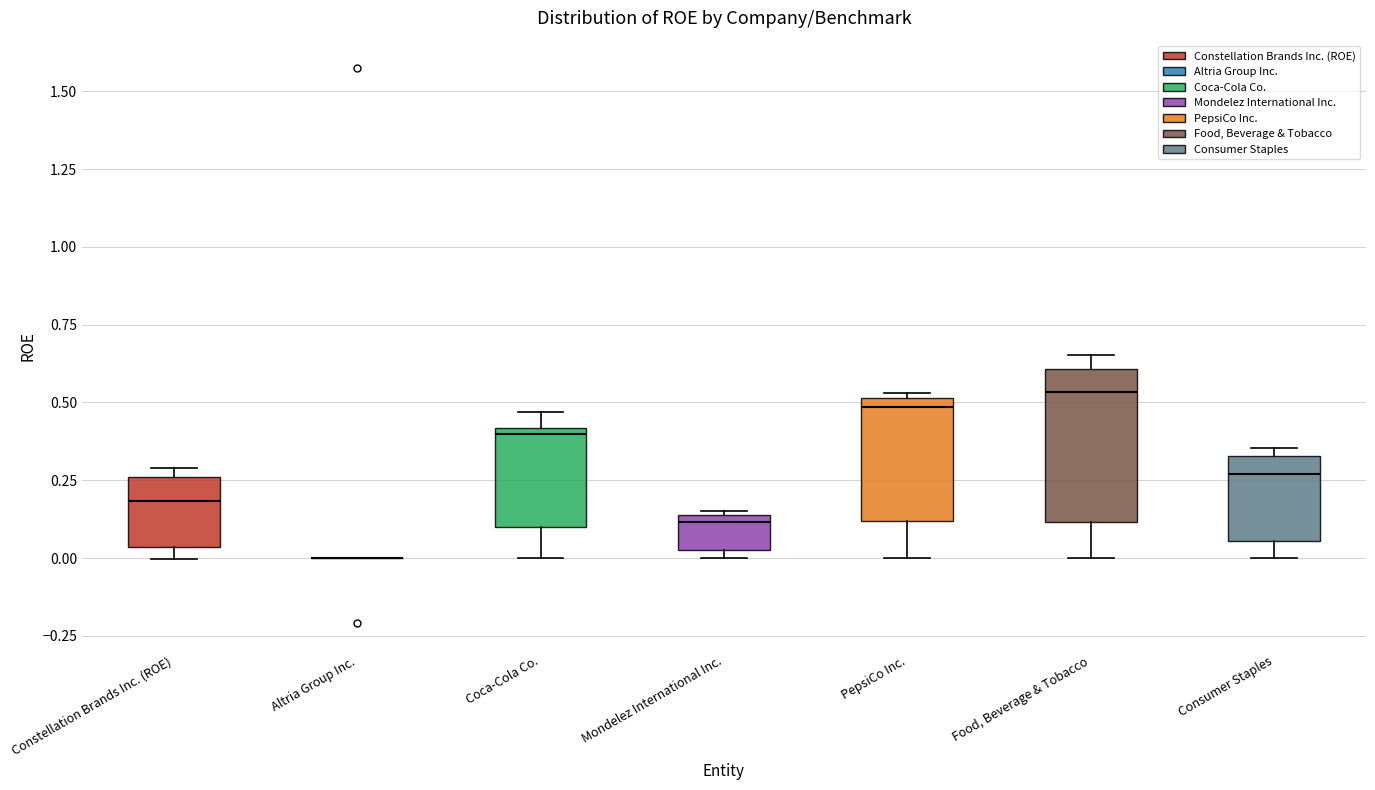

Where is the lower edge of the box for Coca-Cola Co. on the y-axis? The values are not printed on the chart, so give them approximately, as read against the axis.

0.10